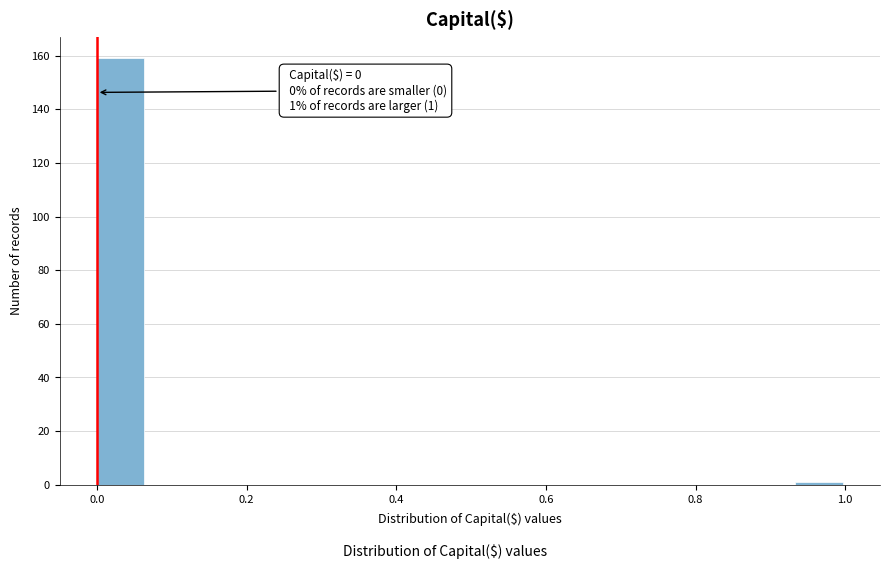

Read against the x-axis, roughly where is the centre of the tallest bar?

0.04